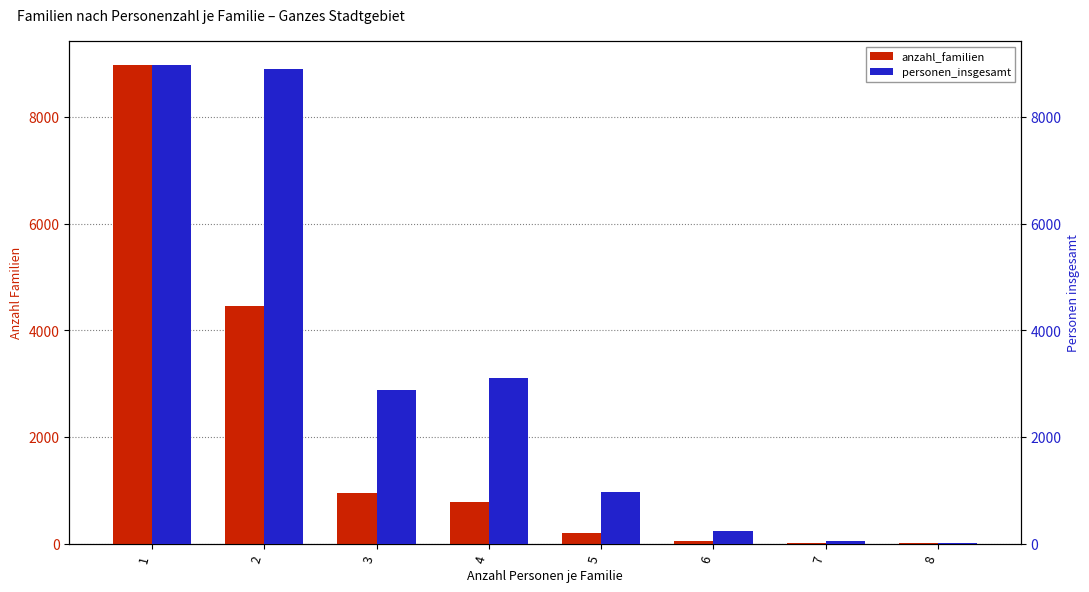

What is the maximum value for personen_insgesamt?

8976